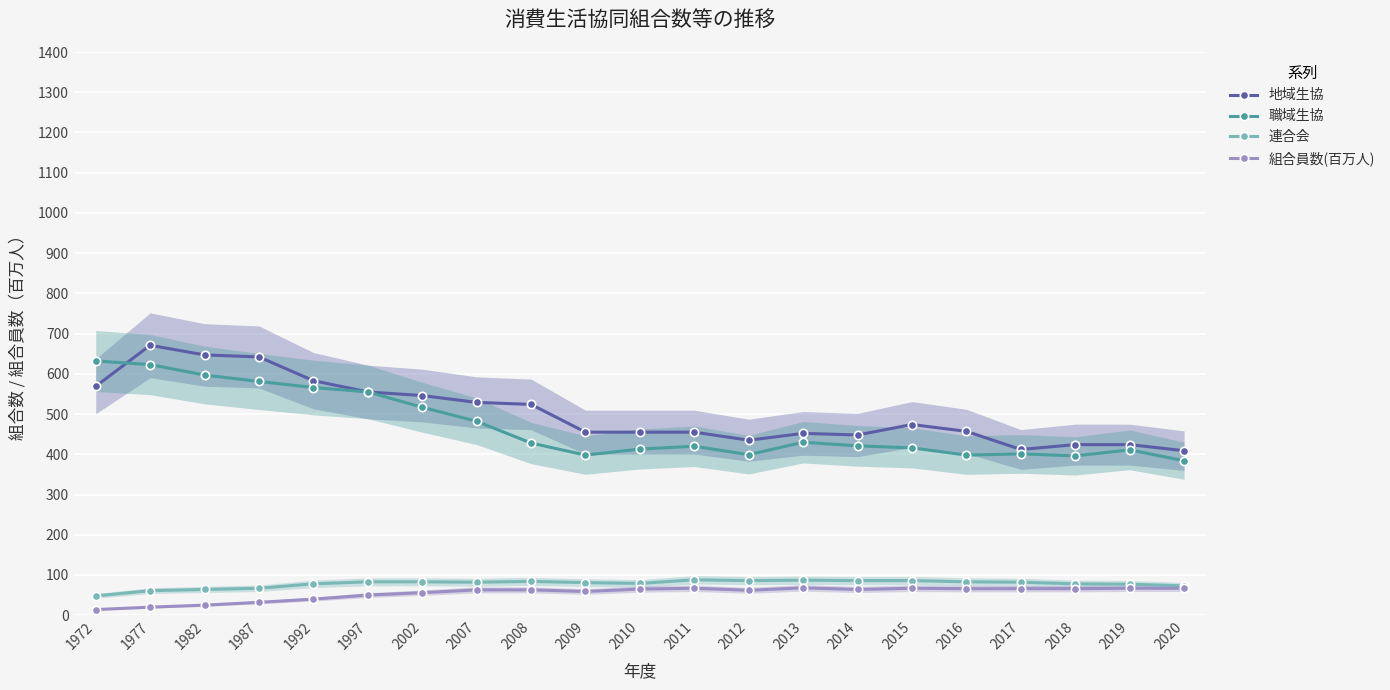

What is the difference between the 職域生協 values at 2008 and 2020?

44